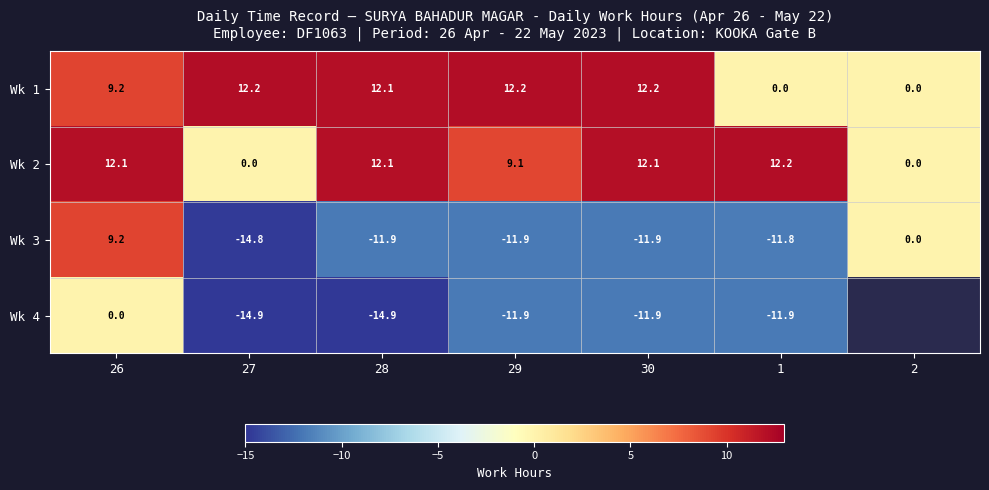

Is the value of Wk 4 at 29 greater than the value of Wk 2 at 1?

No